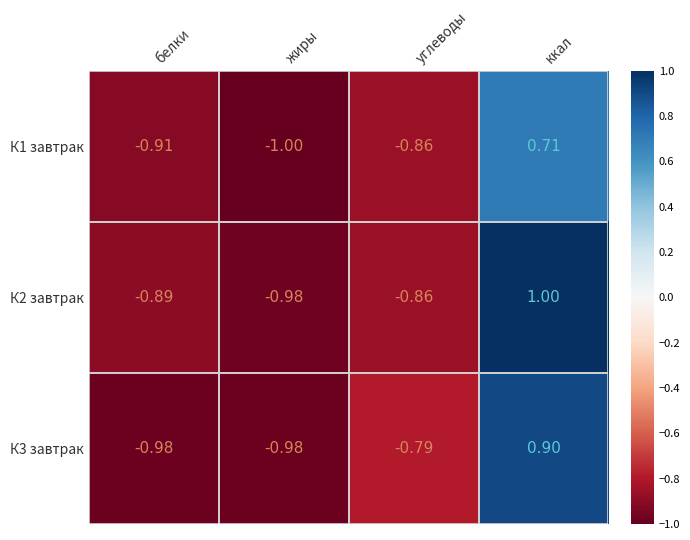

How many data points does each series have?

4